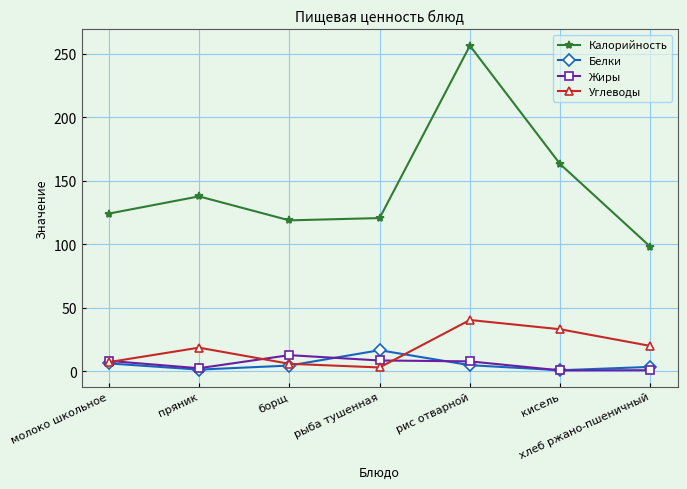

What is the minimum value shown in the chart?

0.5